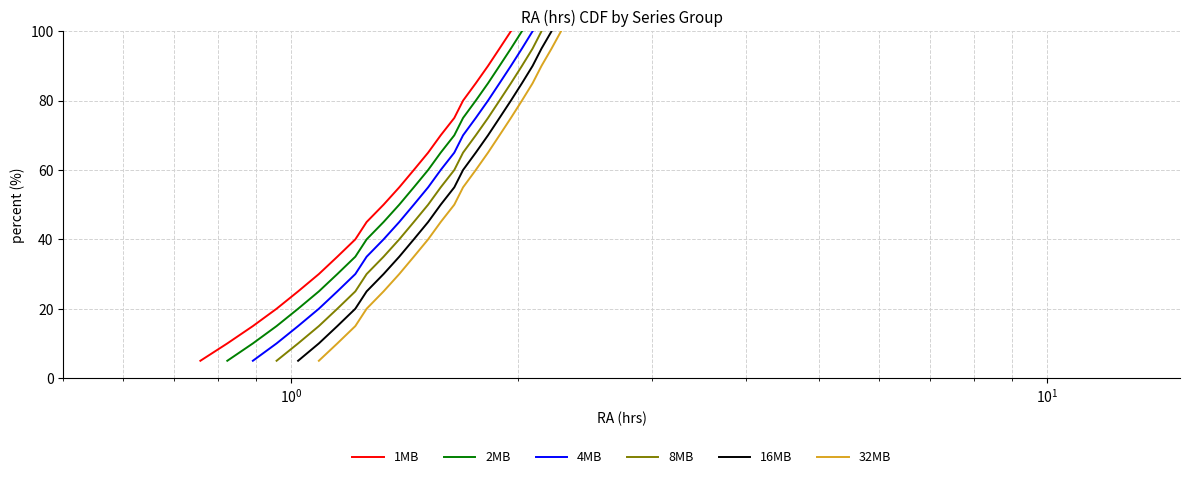

How many data points in 1MB are above 55?

9